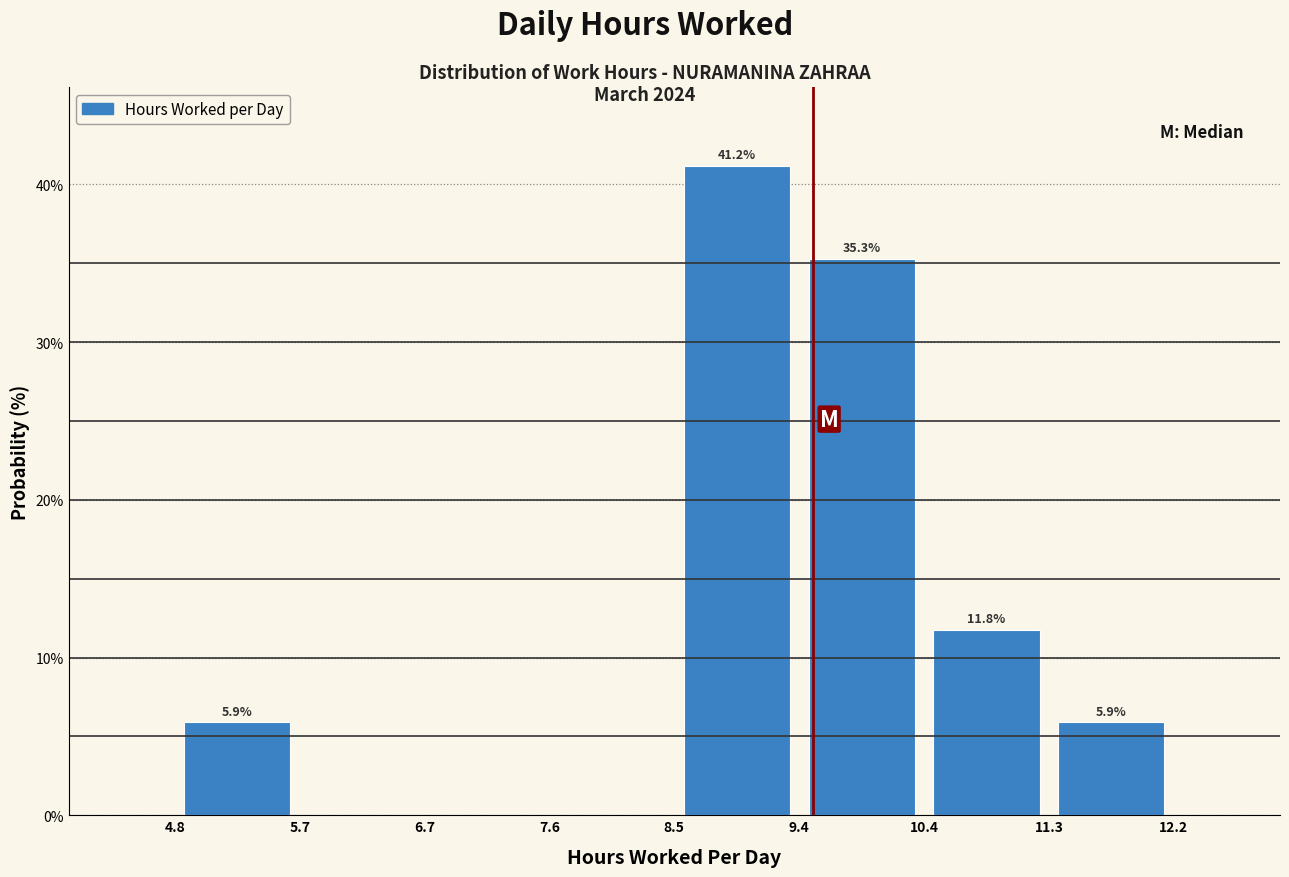

Which range on the x-axis has the tallest bar?

8.5 to 9.4